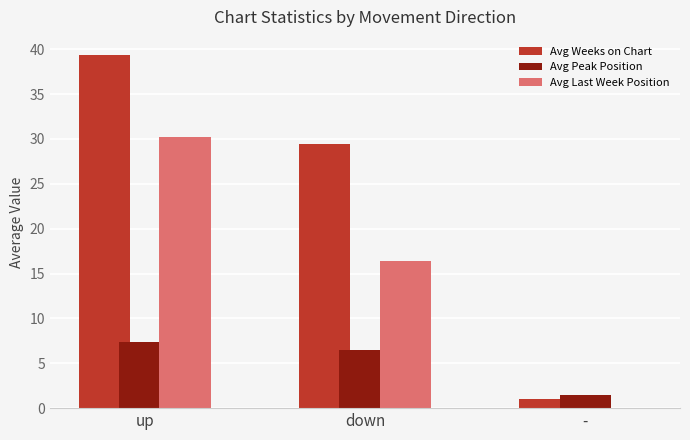

At which label is Avg Weeks on Chart closest to 20?

down